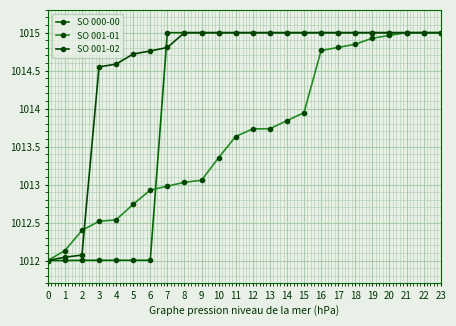

How many distinct data groups are displayed?

3